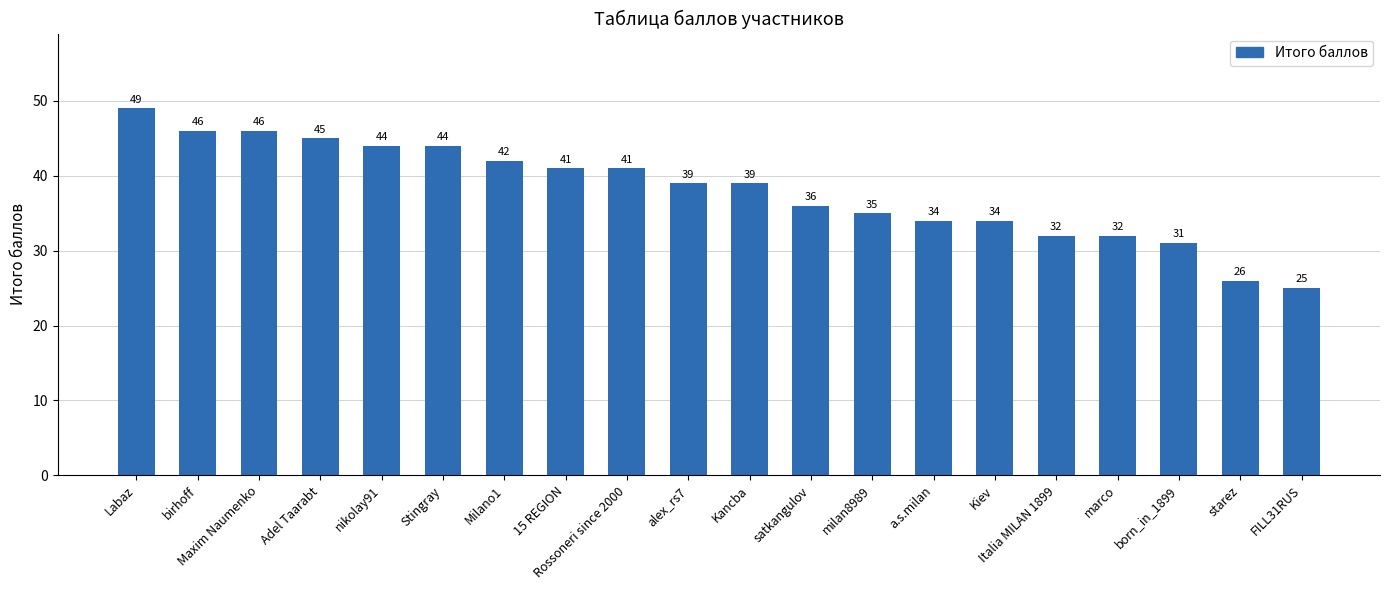

Are the bars horizontal?

No